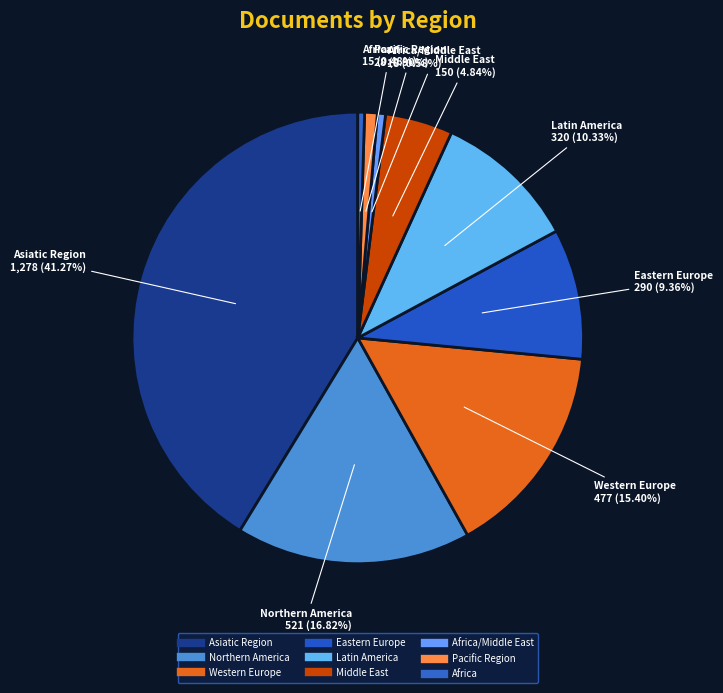

How many segments does this pie chart have?

9